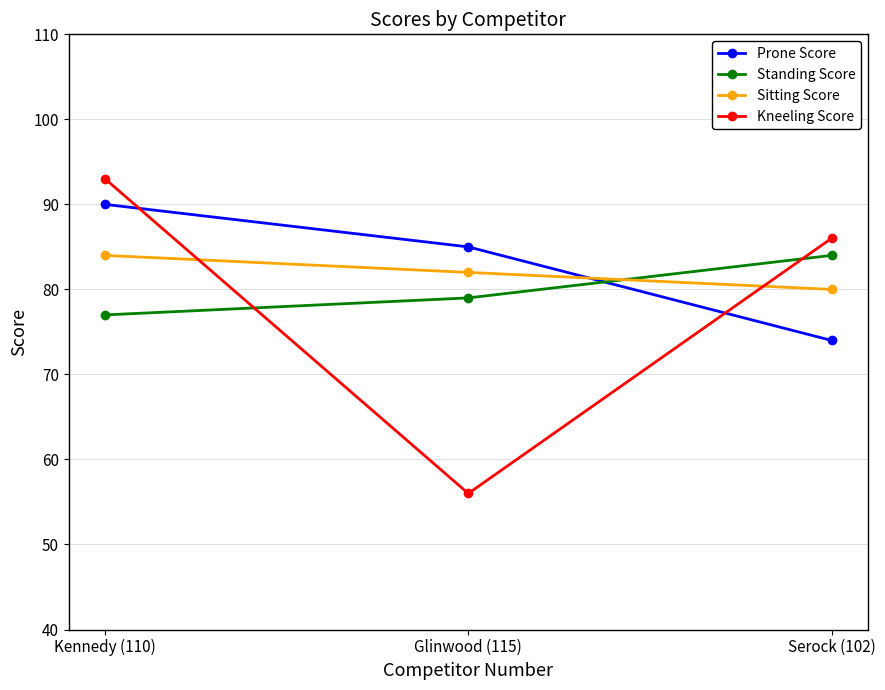

Is the value of Sitting Score at Kennedy (110) greater than the value of Standing Score at Kennedy (110)?

Yes